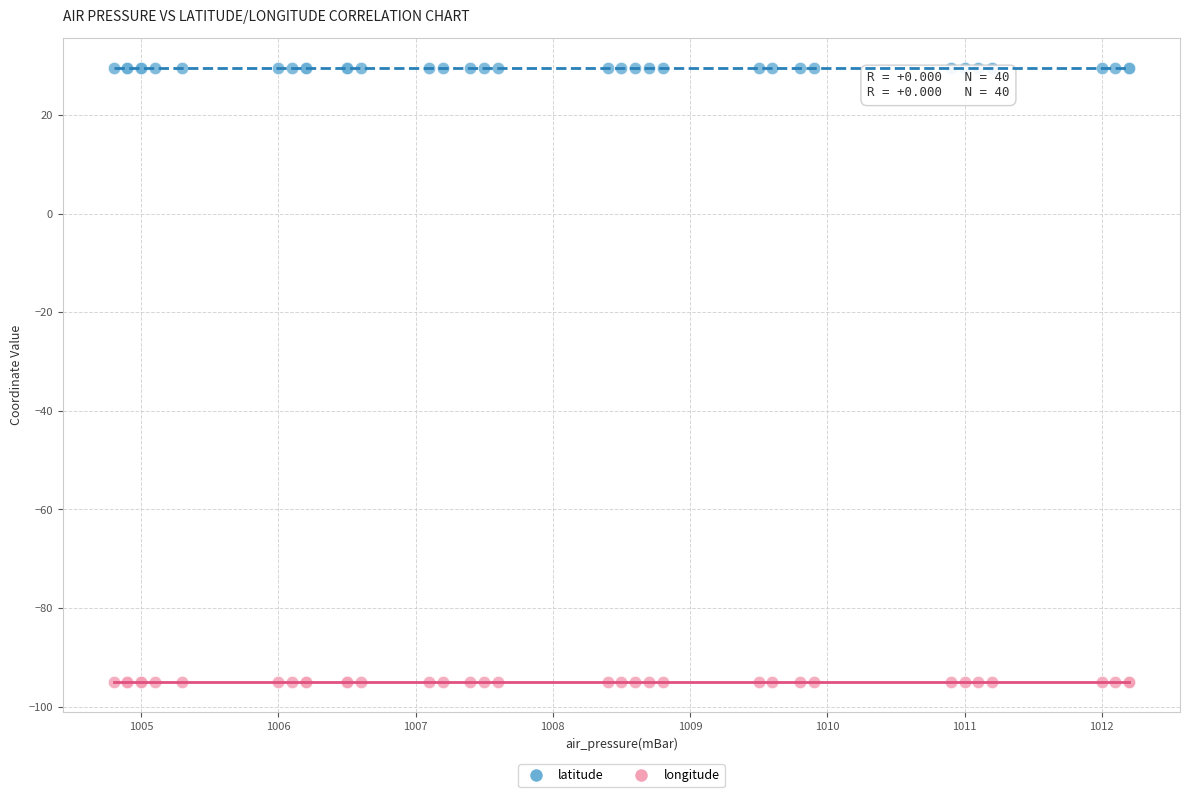

Which series contains the lowest Y value?

longitude